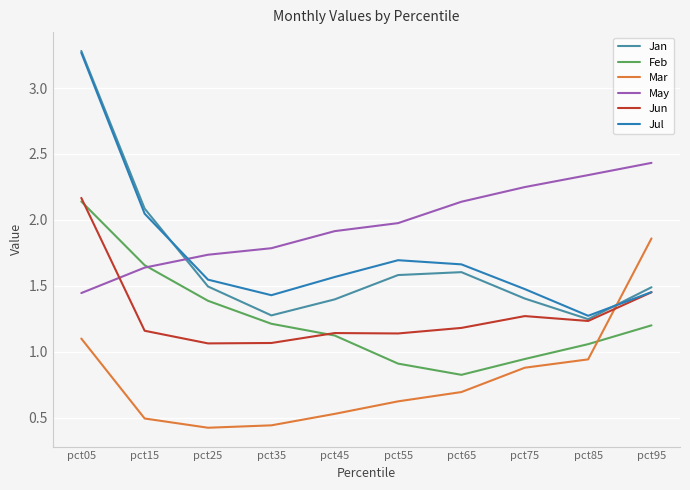

Which series ends up on top after the final intersection of May and Jan?

May